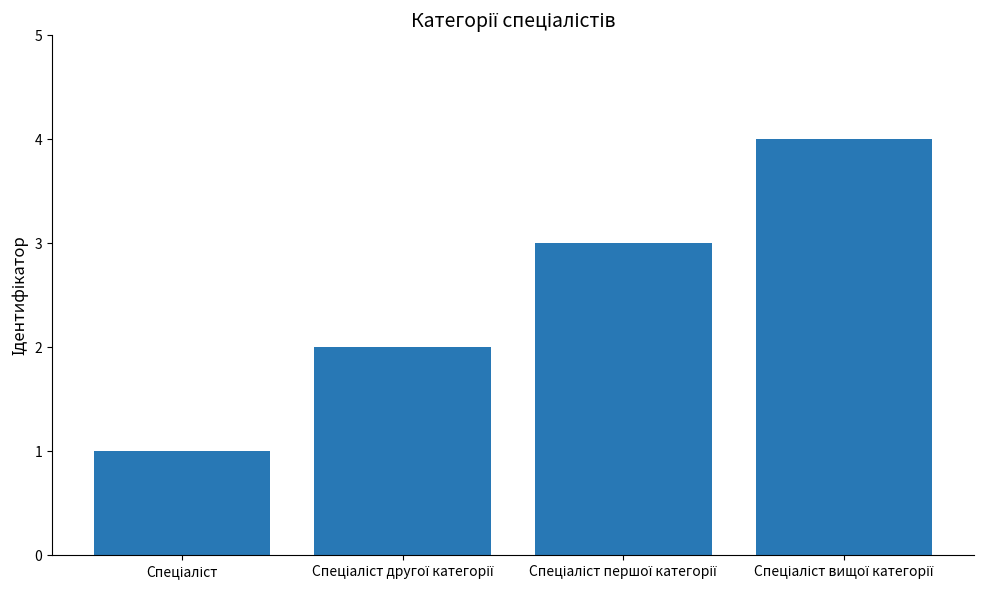

What is the sum of all values?

10